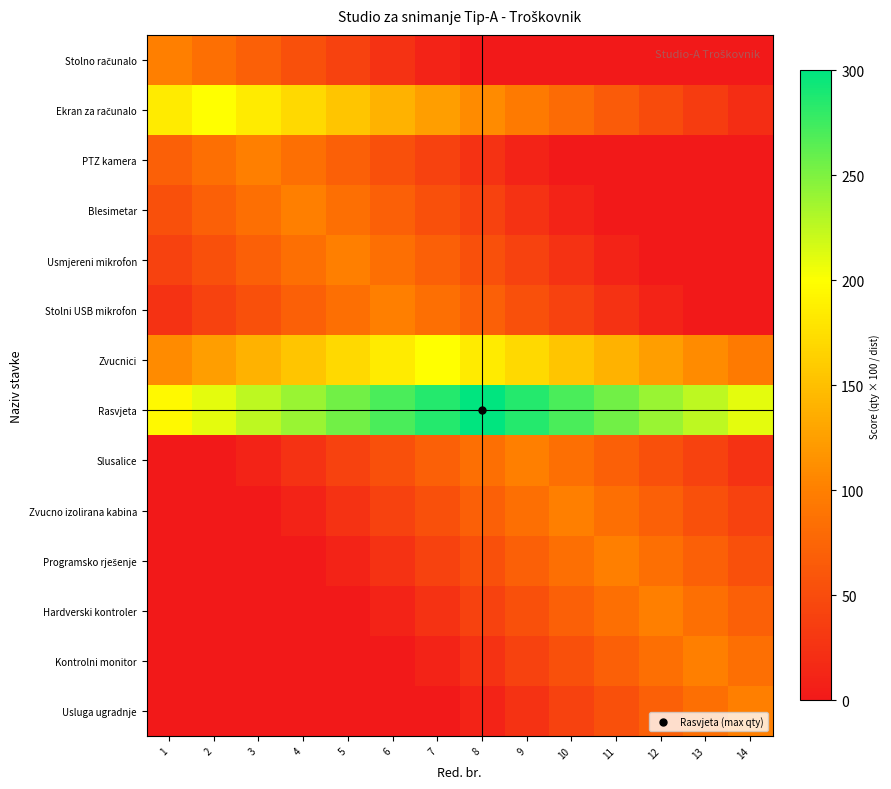

Between 13 and 11, which is larger?

13